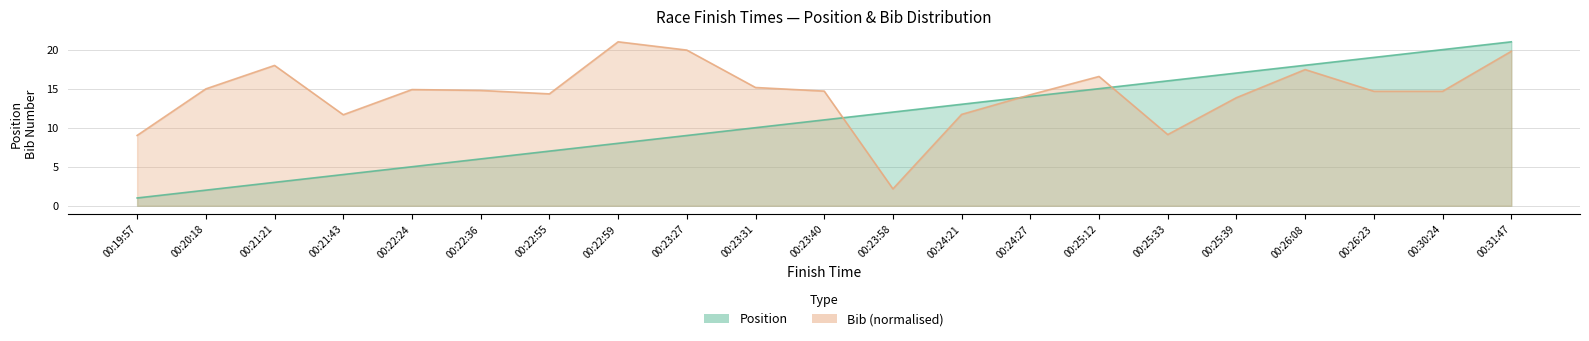

What is the label of the 12th point from the left?

00:23:58